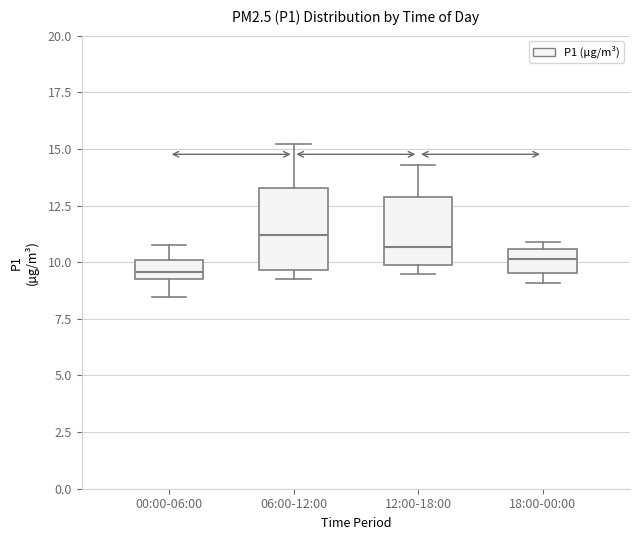

Comparing the boxes themselves (not the whiskers), which one is the tallest?

06:00-12:00